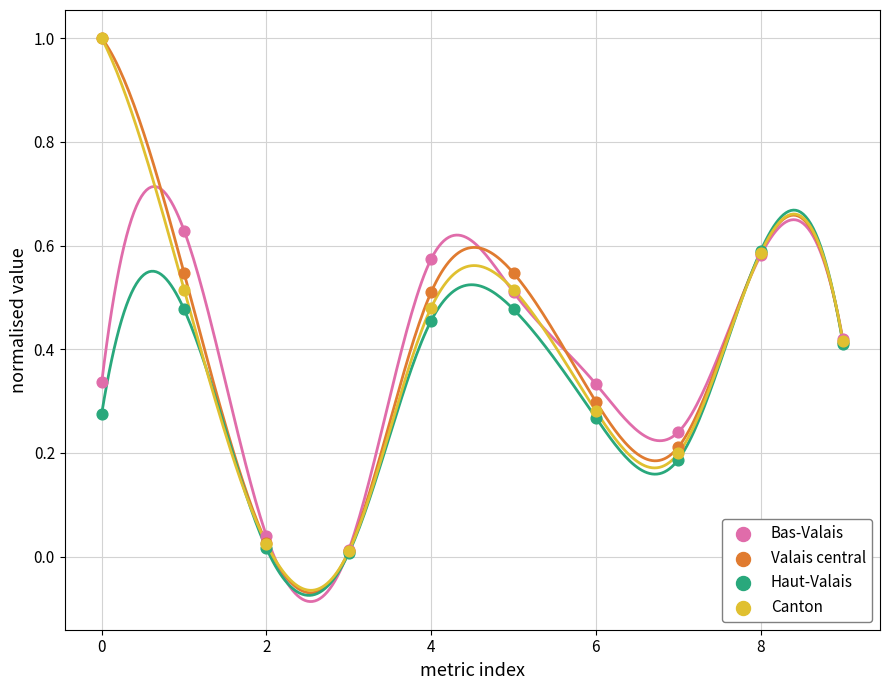

Which series has the widest spread of Y values?

Canton